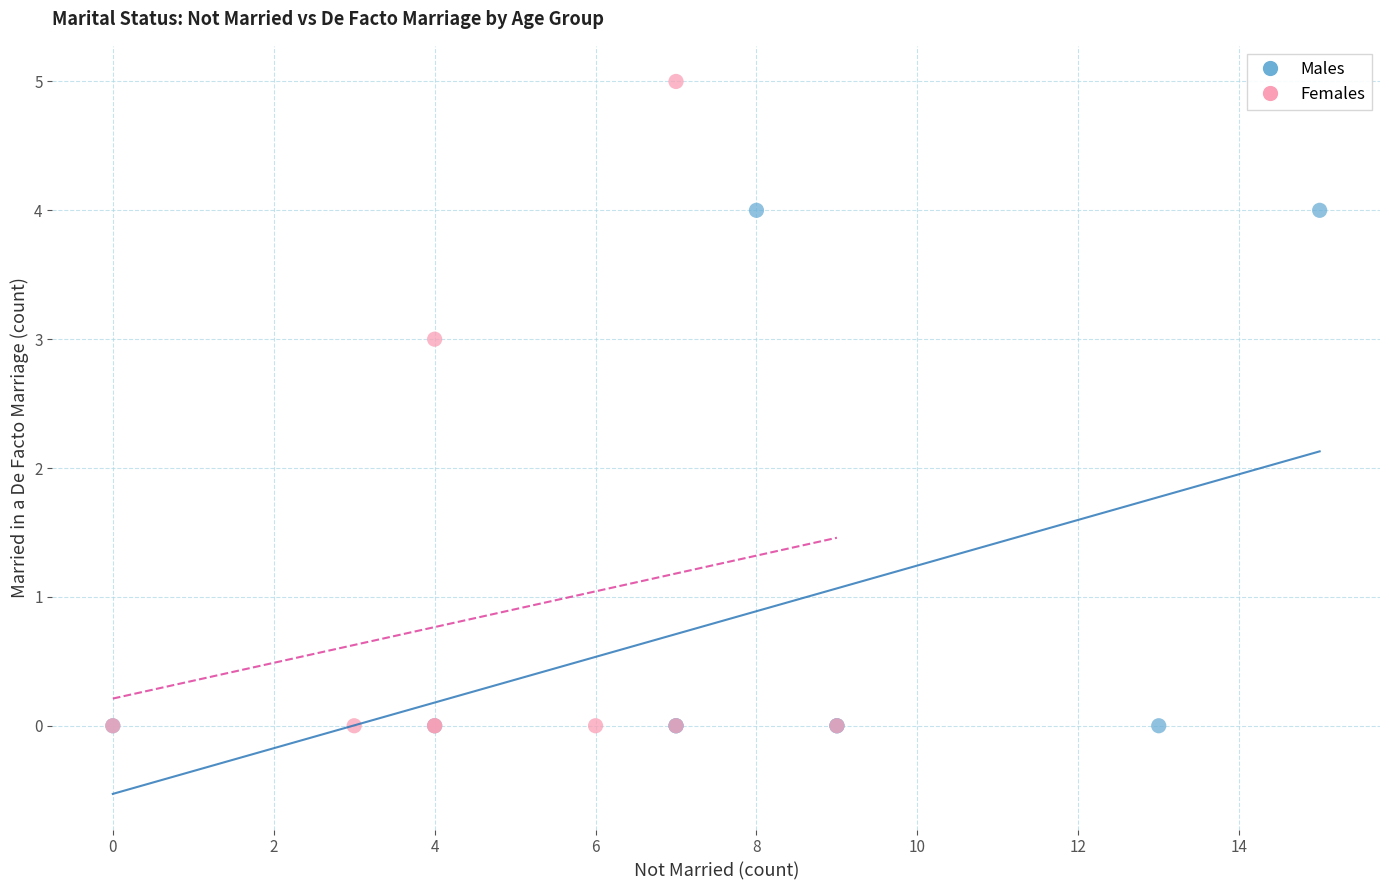

Which series reaches the maximum Y coordinate?

Females